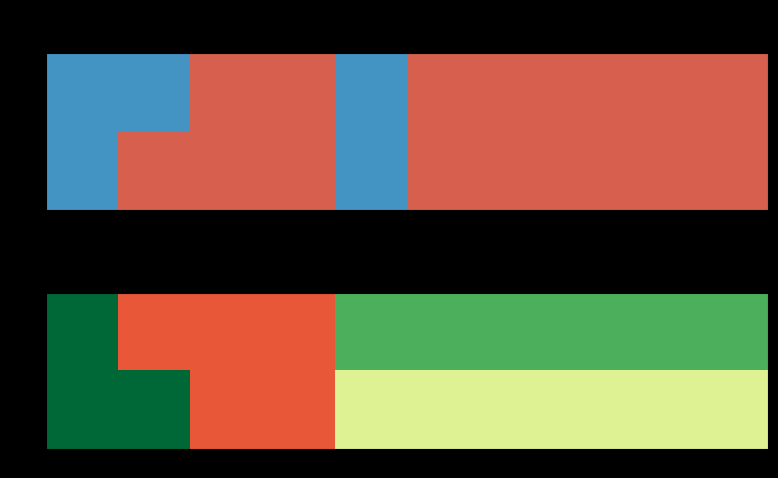

Where is row_0 nearest to the value 0?

4